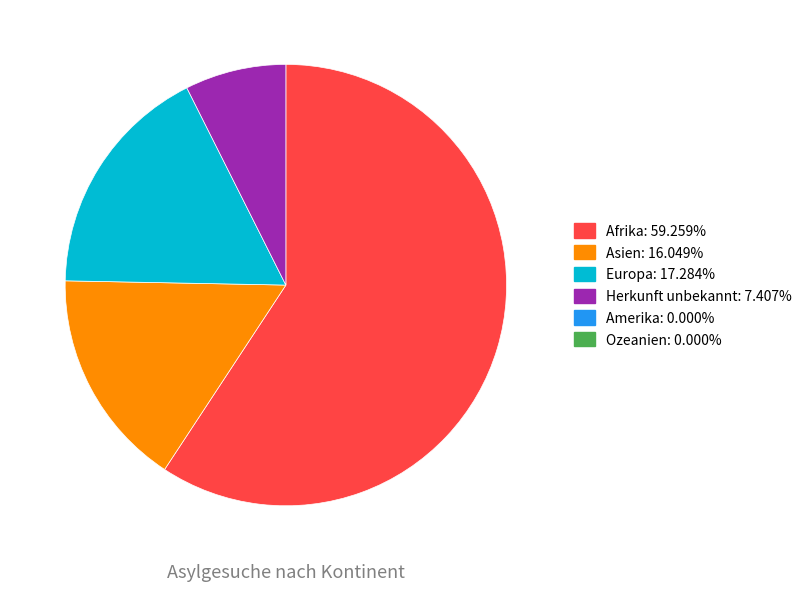

Is there any slice that represents more than half of the pie?

Yes